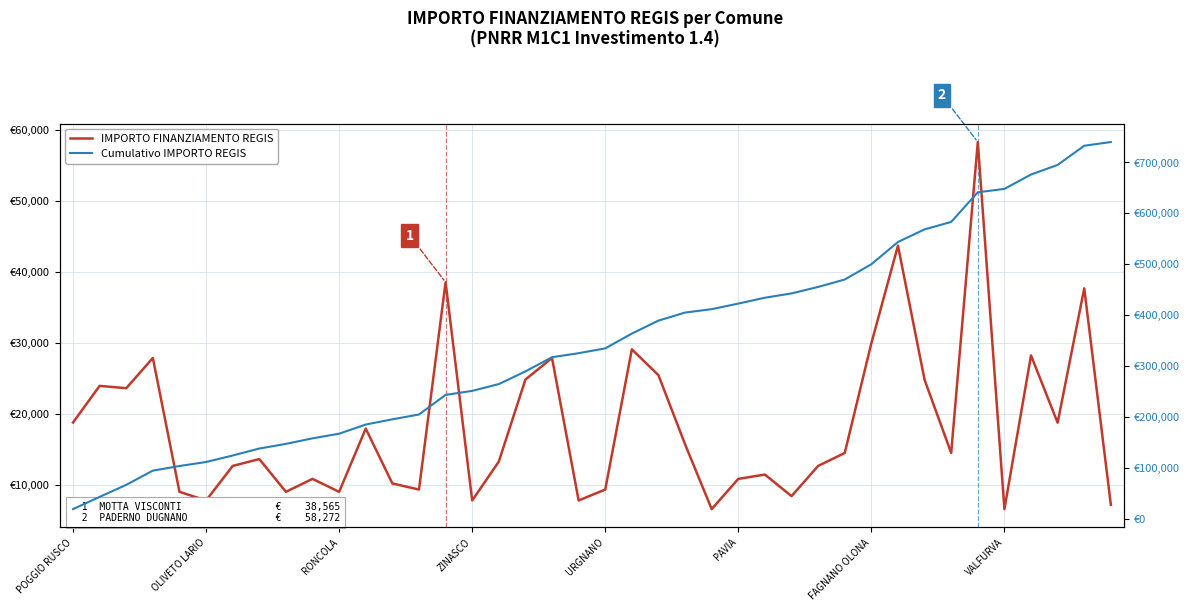

True or false: Cumulativo IMPORTO REGIS and IMPORTO FINANZIAMENTO REGIS cross at least once.

False